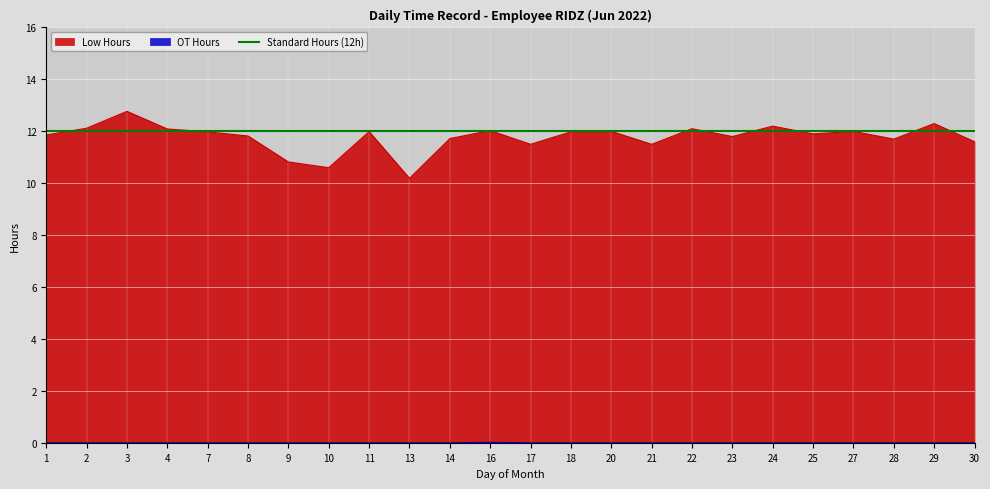

Does the chart display data point markers on the line(s)?

No